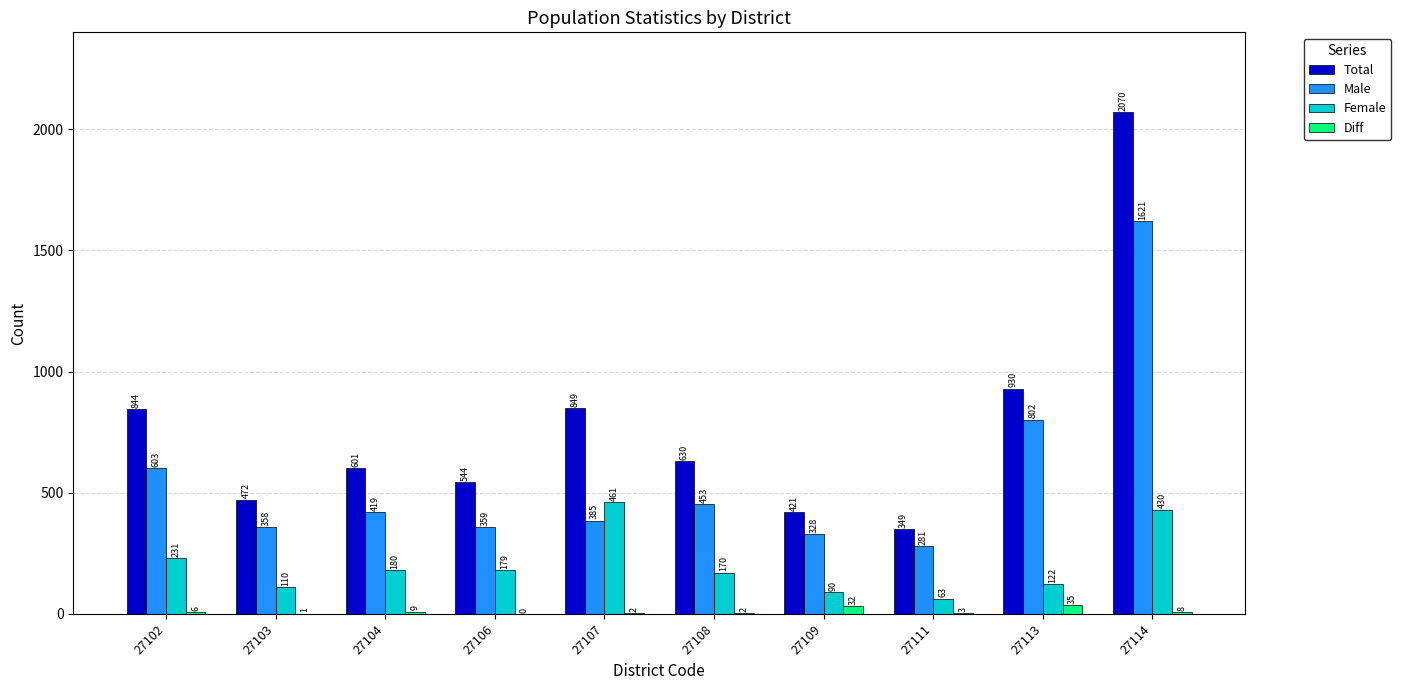

How many series are shown in this chart?

4